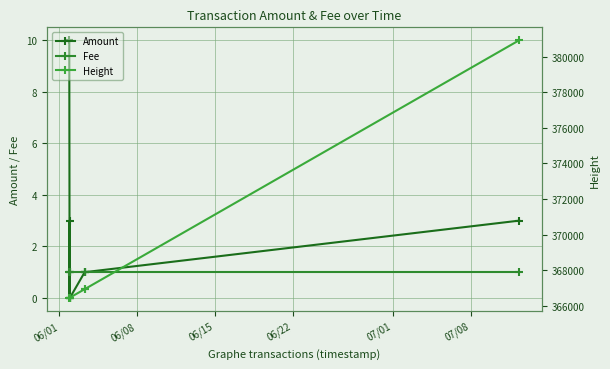

How many categories are shown in the chart?

7